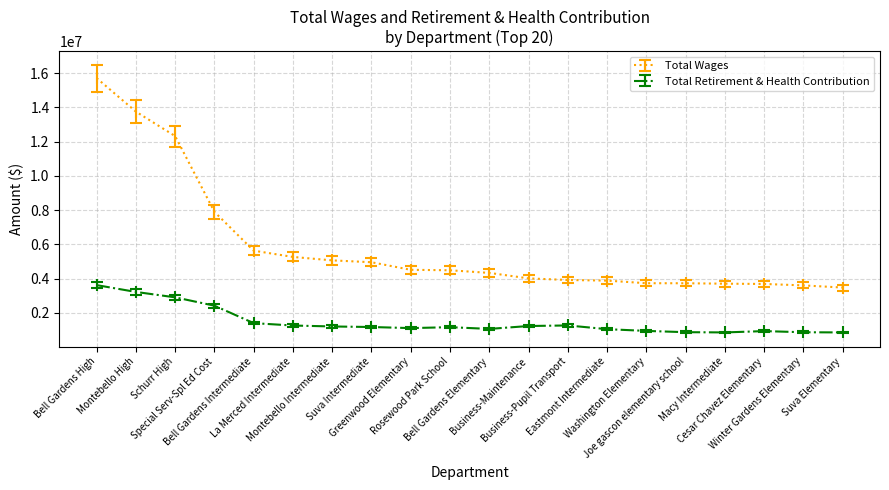

What is the value of the Total Retirement & Health Contribution point at the 1st from the left?

3626005